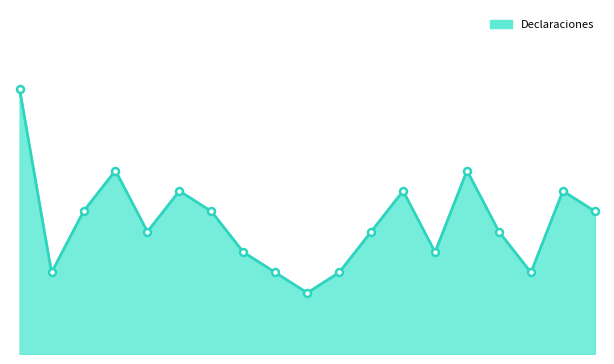

Does the chart have visible grid lines?

No